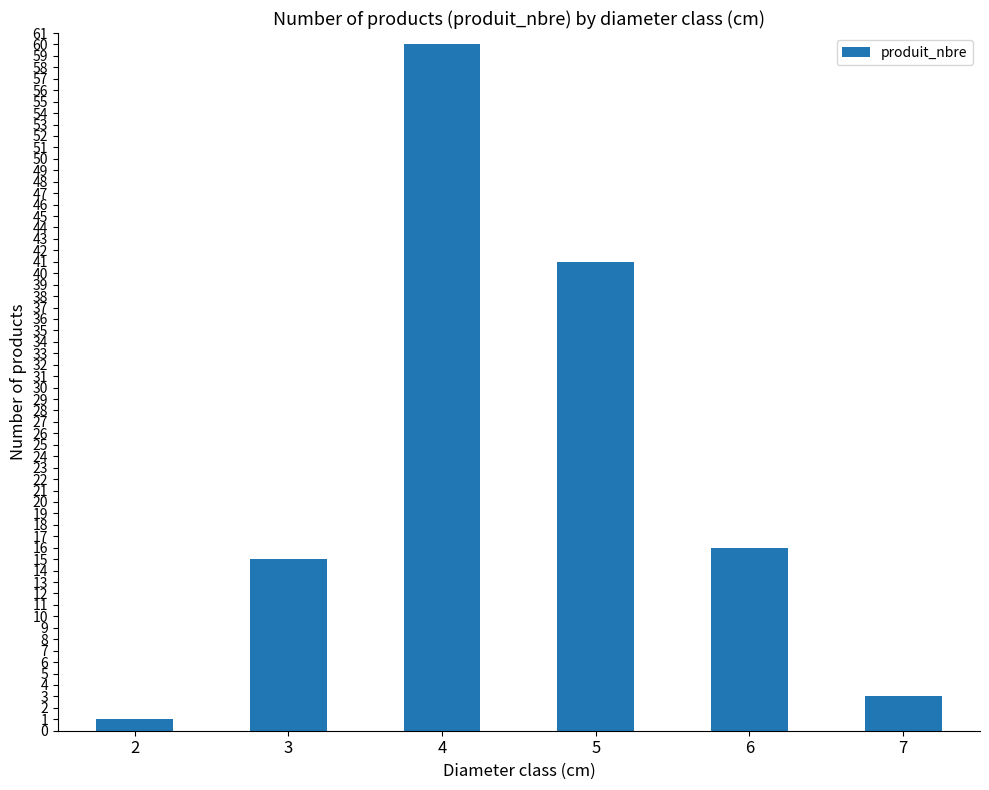

The value at 6 is 16. True or false?

True